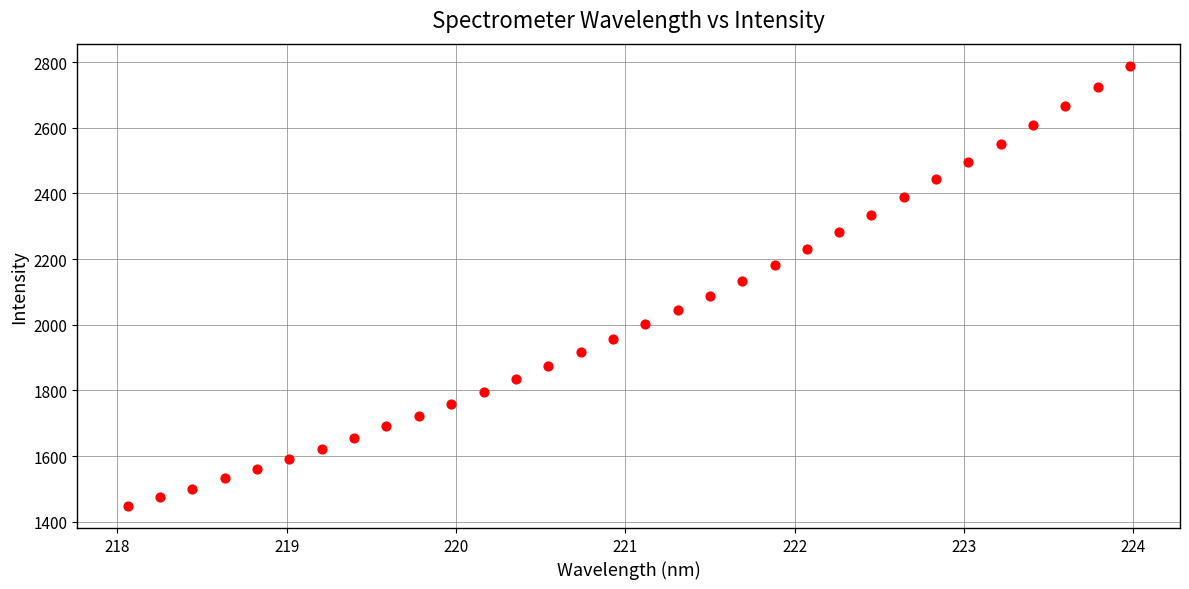

What is the range of Y values (max minus min)?

1340.9